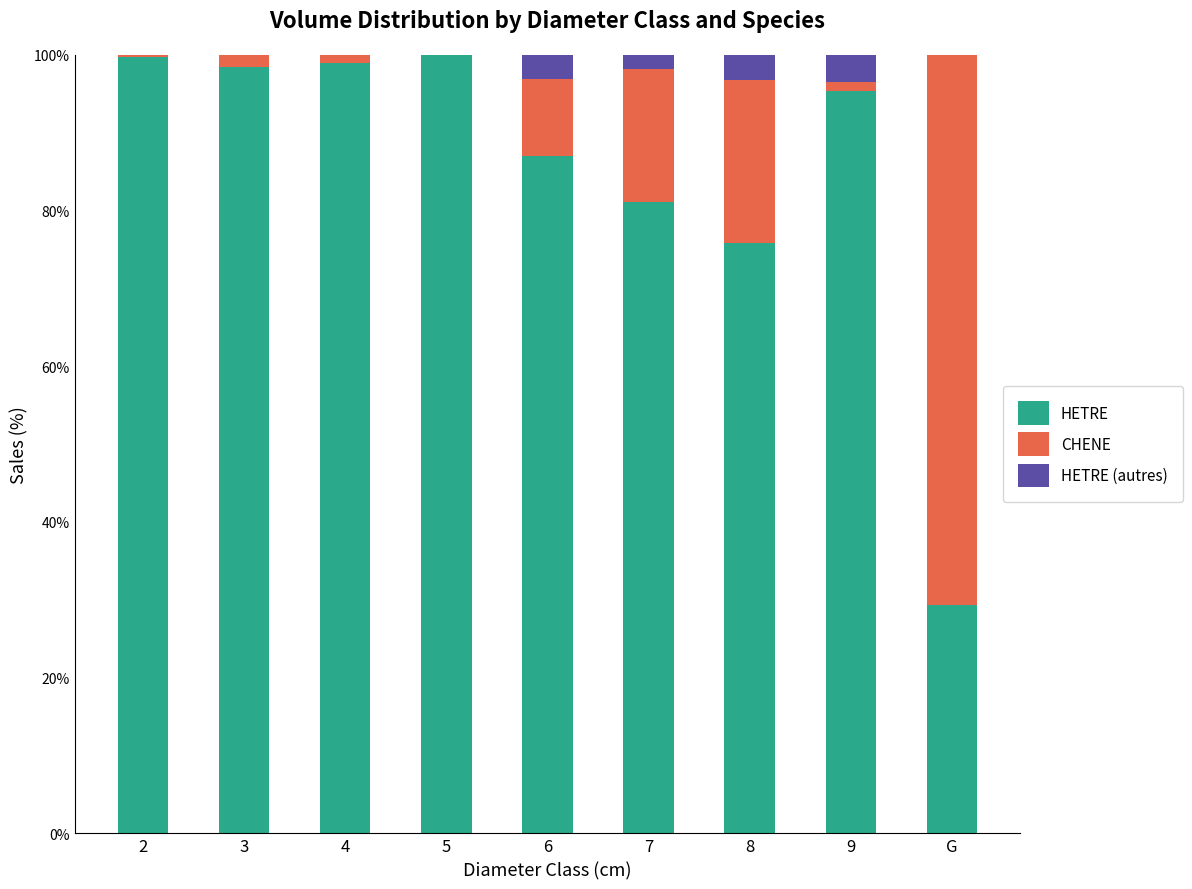

Are the bars horizontal?

No